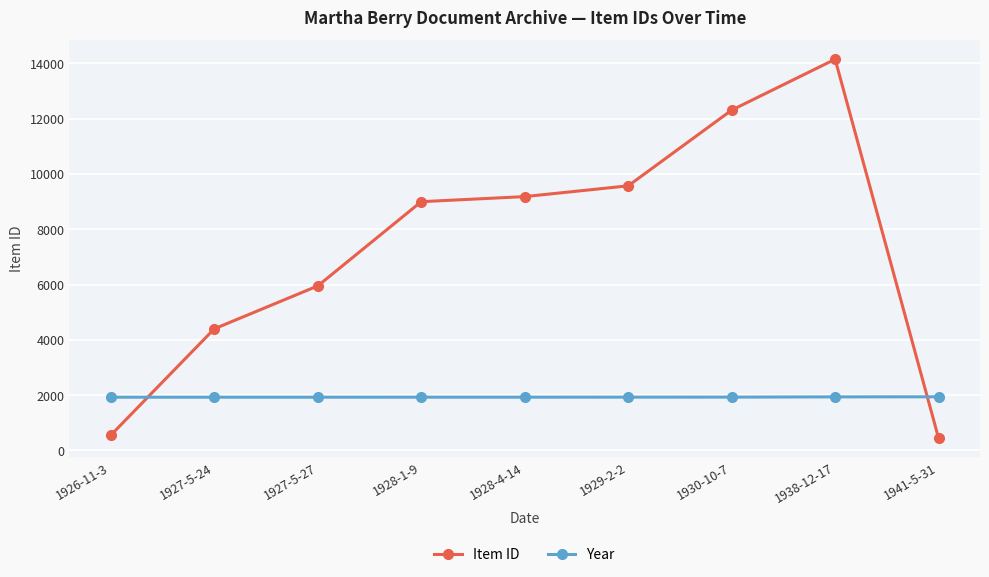

What is the difference between the maximum and minimum values in the Item ID series?

13703